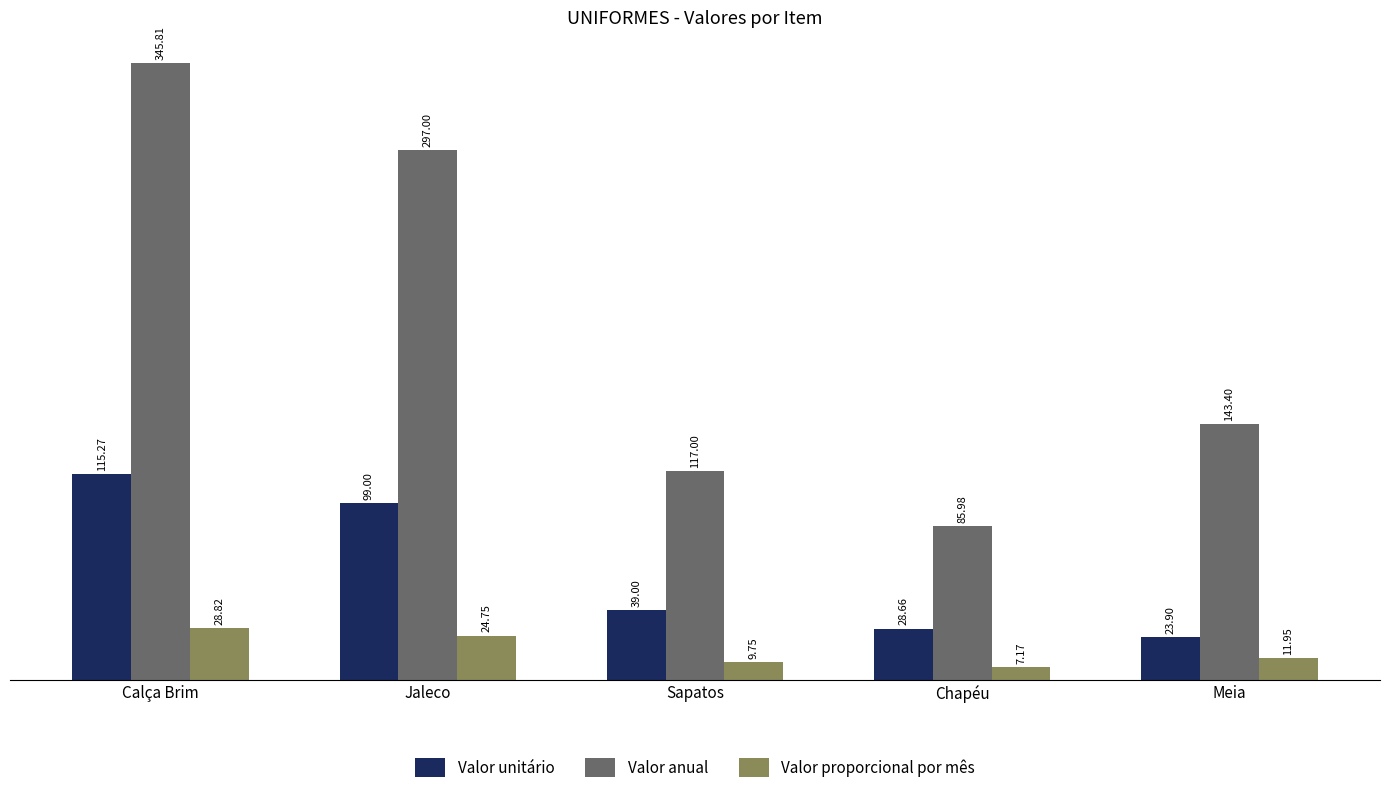

What is the difference between the maximum and minimum values in the Valor proporcional por mês series?

21.7